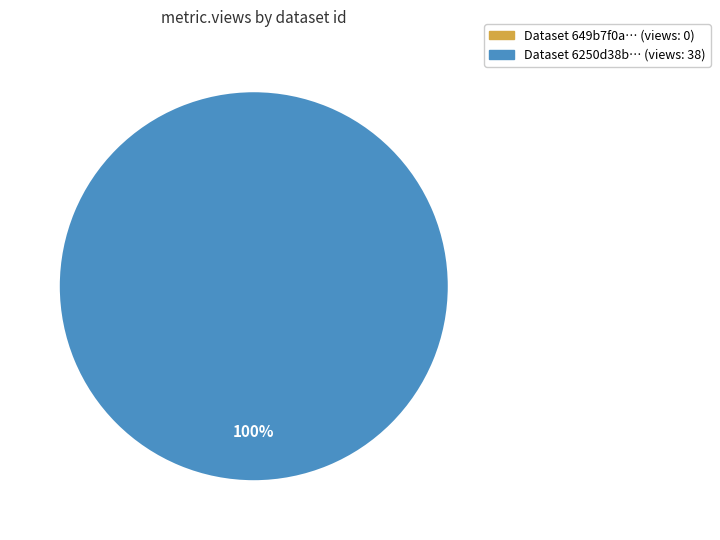

What percentage is the 6250d38b078190fcc9a3cd1d slice, to the nearest percent?

100%